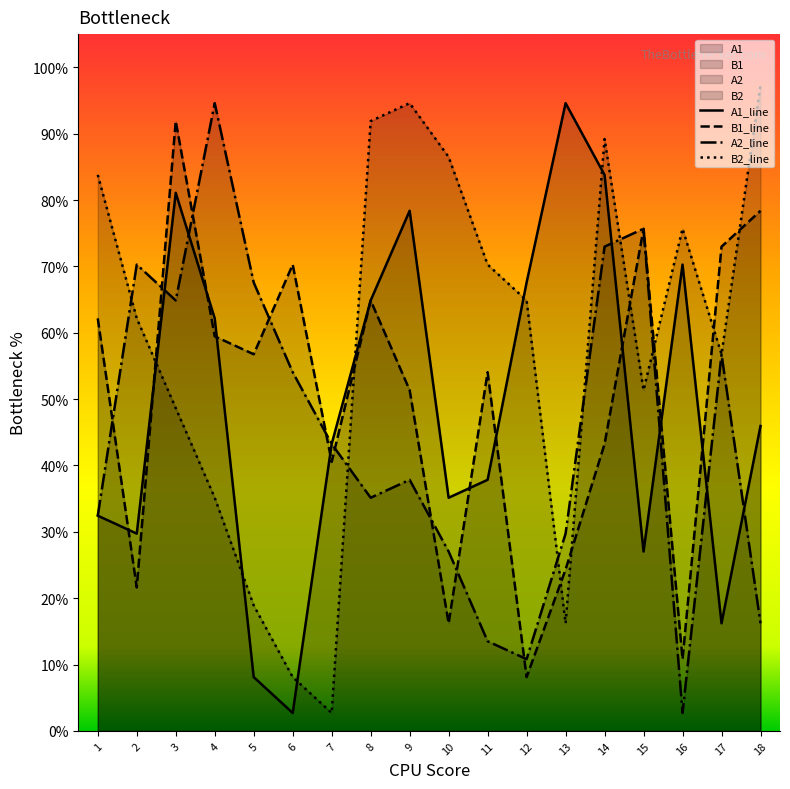

List the series in order of their peak value, lowest first.

B1_line, A1_line, A2_line, B2_line